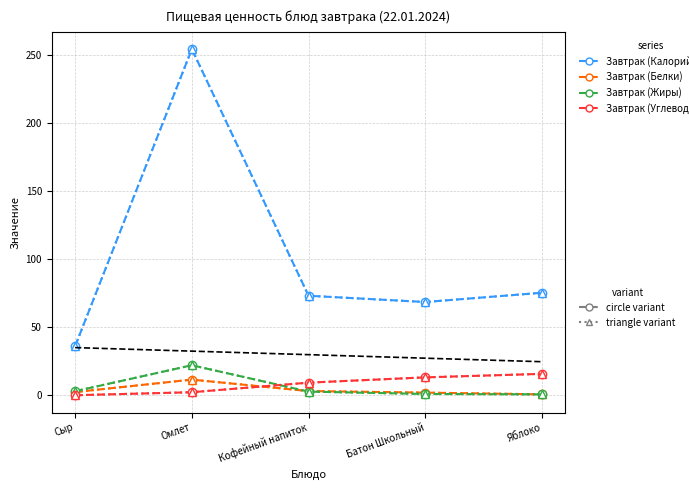

Where is the first local minimum for Завтрак (Калорийность)?

Батон Школьный